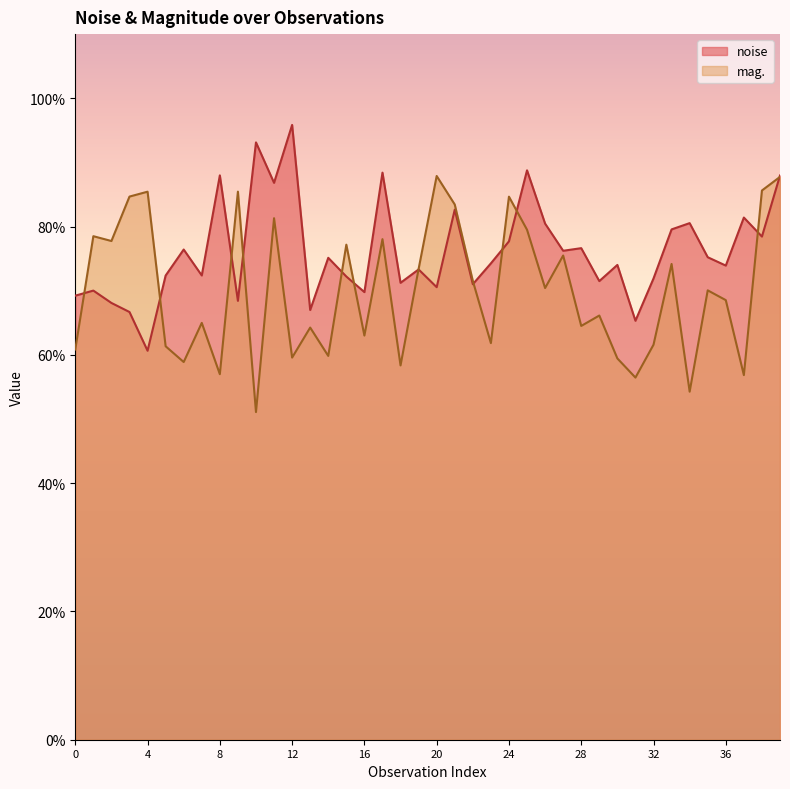

Rank the series by their average value, from highest to lowest.

noise, mag.